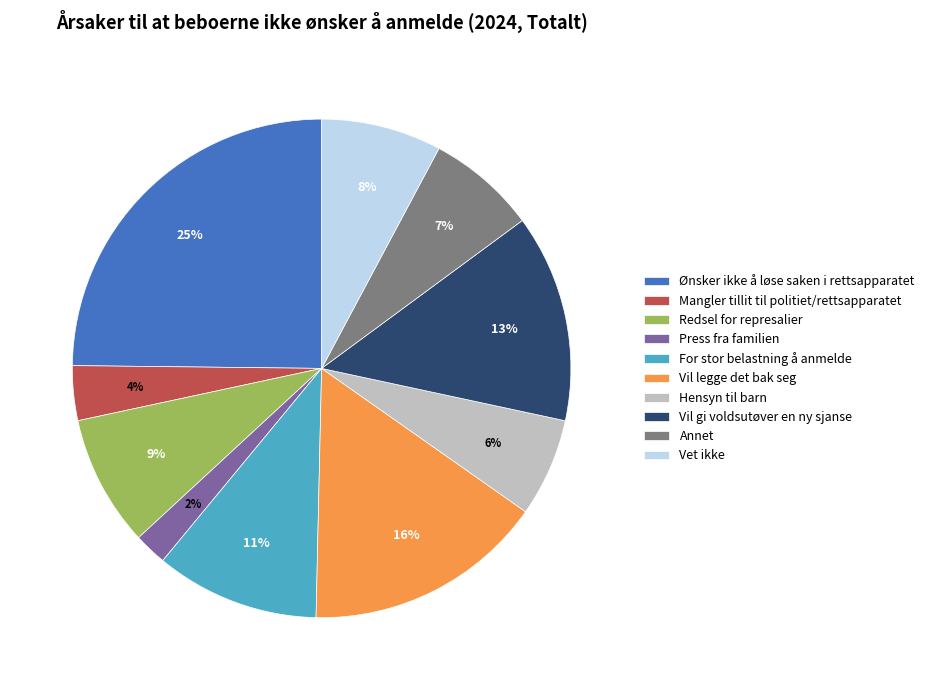

To the nearest percent, what is the average slice percentage?

10%